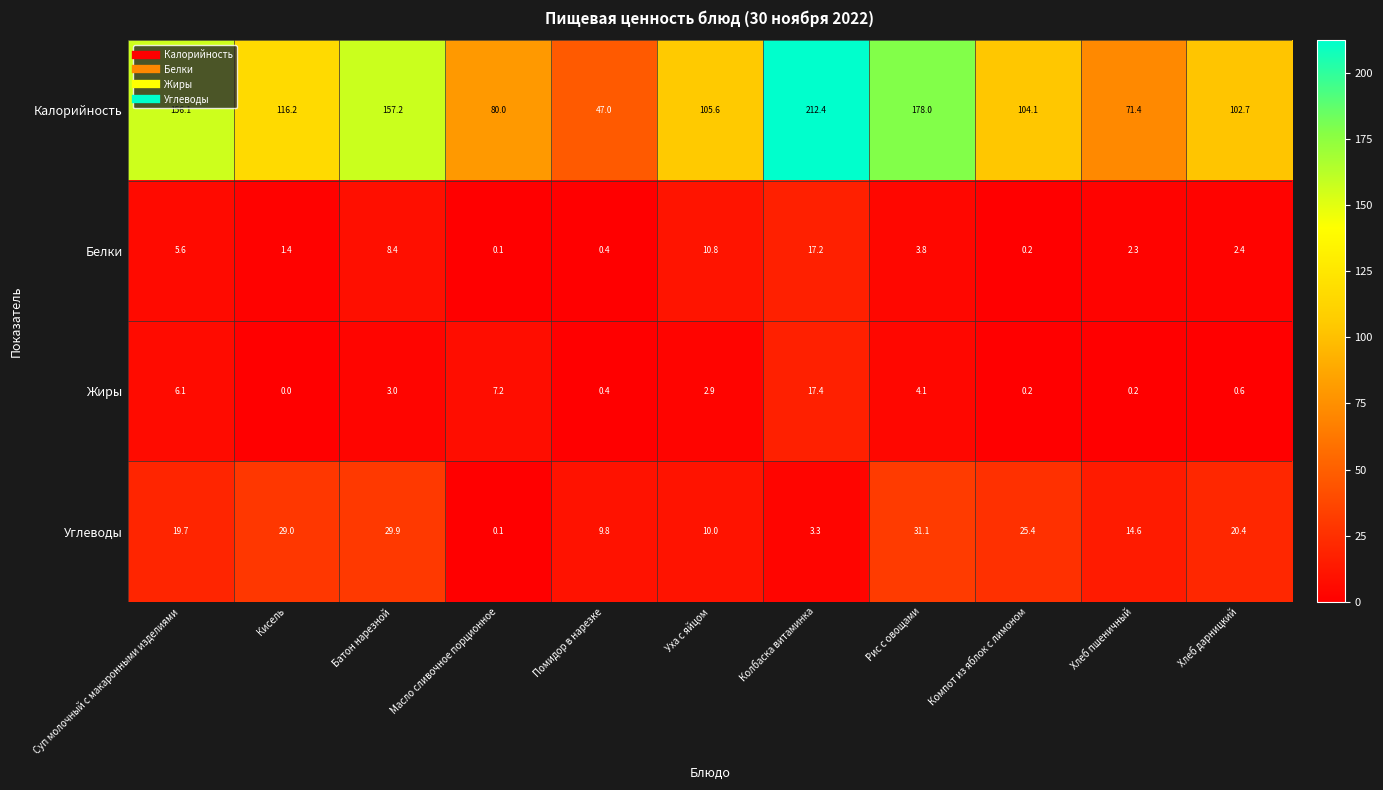

How many values in Жиры are above zero?

10